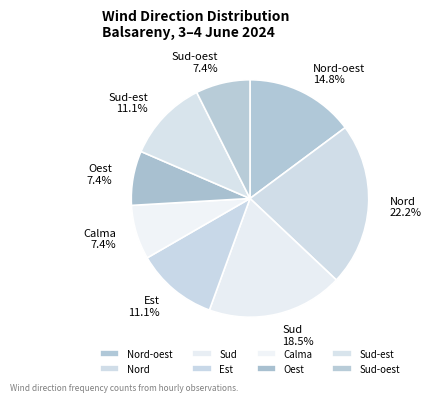

Combined, do Sud-est and Nord account for over 50%?

No